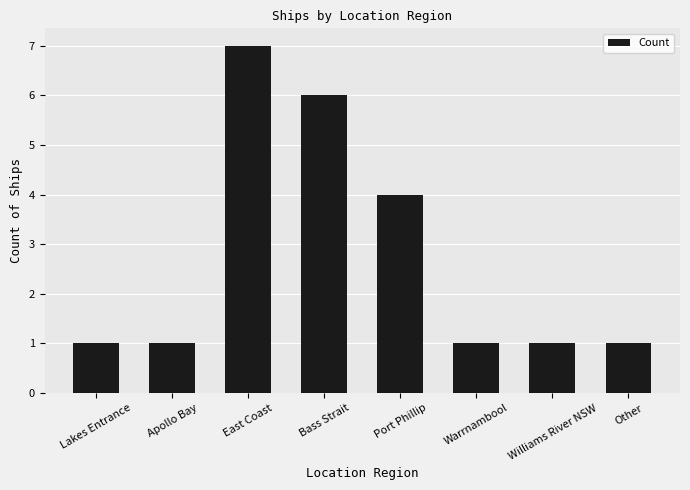

Reading right to left, extract all data points from this chart.

1	1	1	4	6	7	1	1